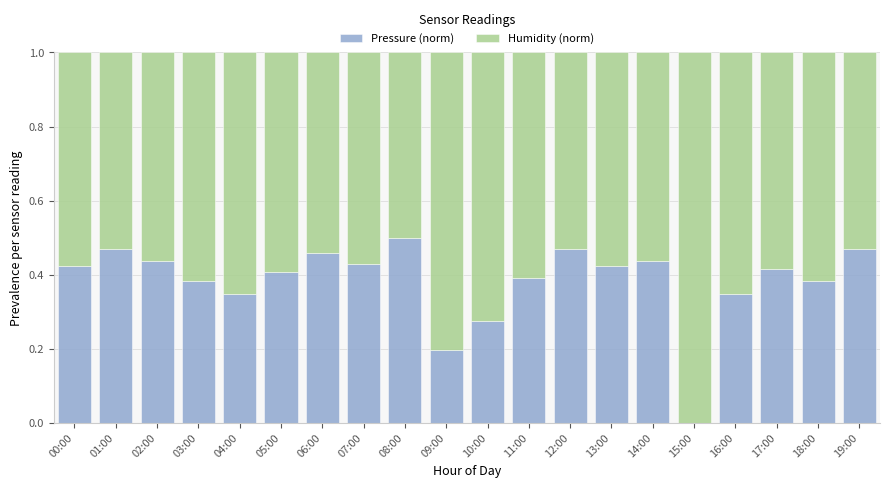

Where is Pressure (norm) nearest to the value 0?

15:00